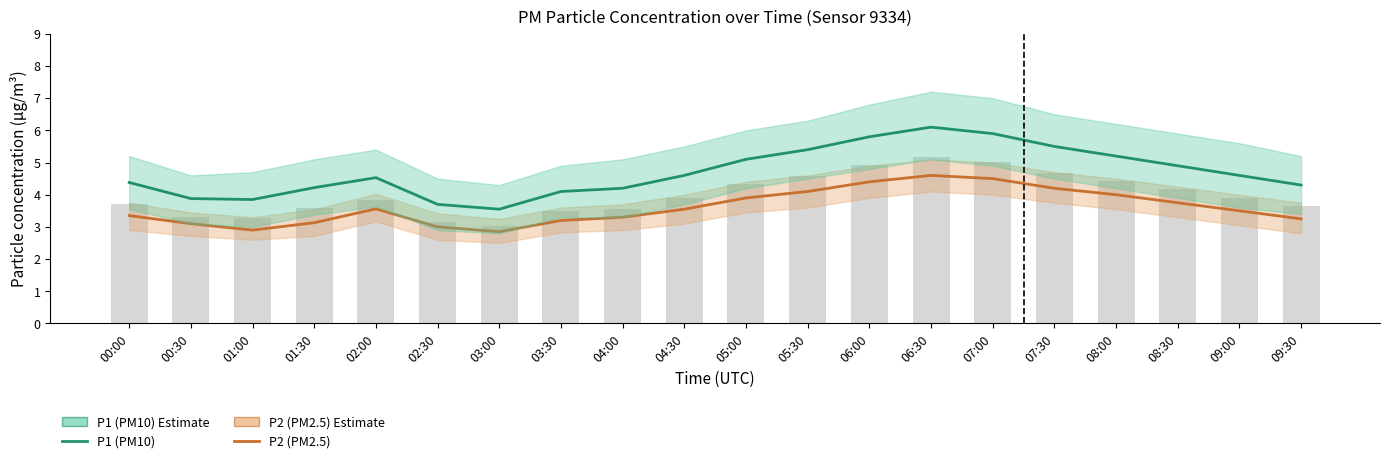

What is the minimum value for P1 (PM10)?

3.5